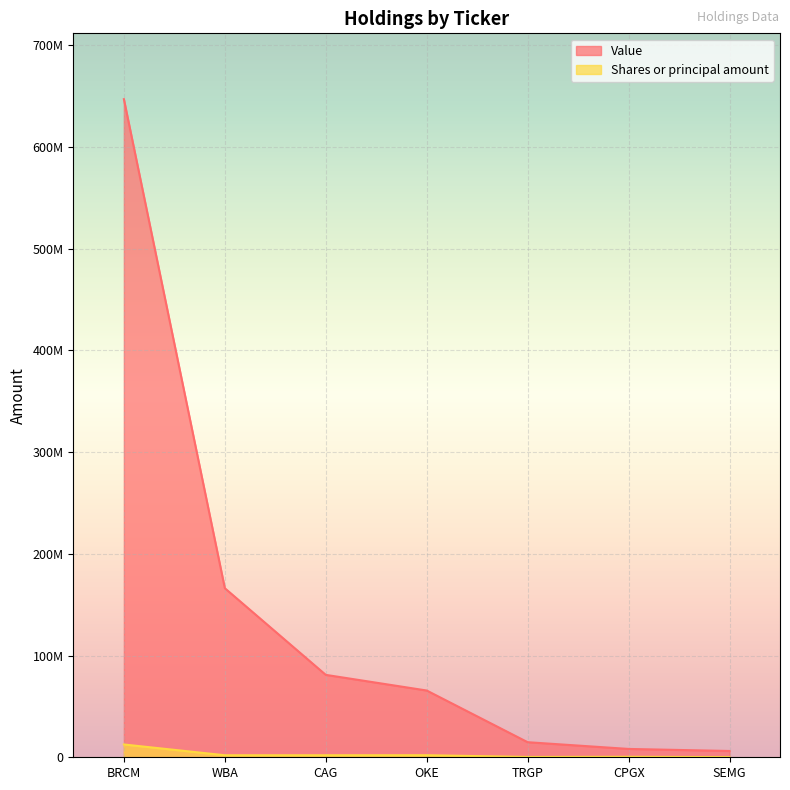

Which series has the largest range (max minus min)?

Value